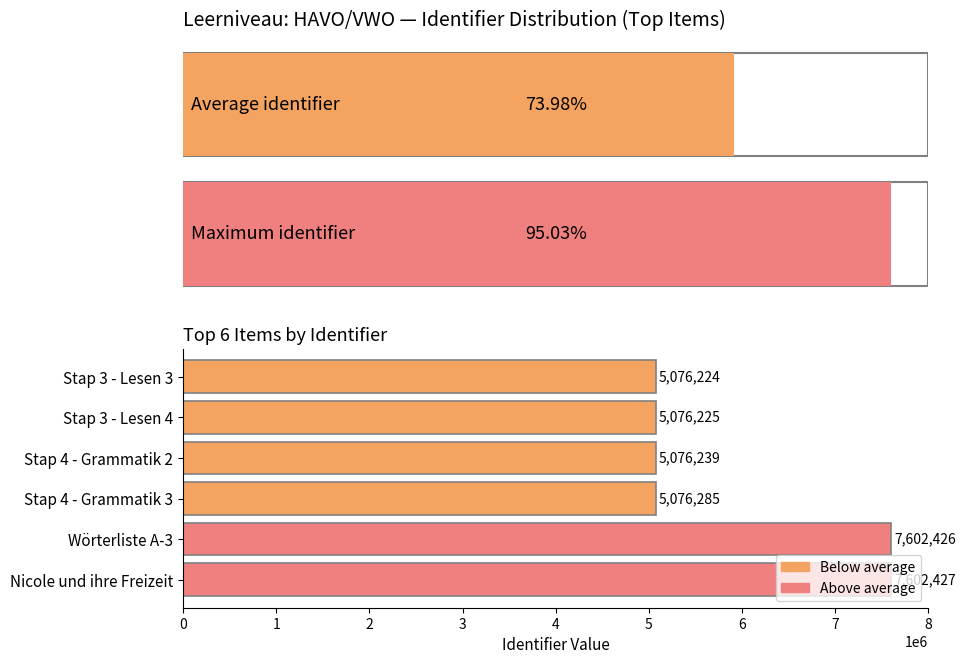

What is the maximum value shown in the chart?

7602427